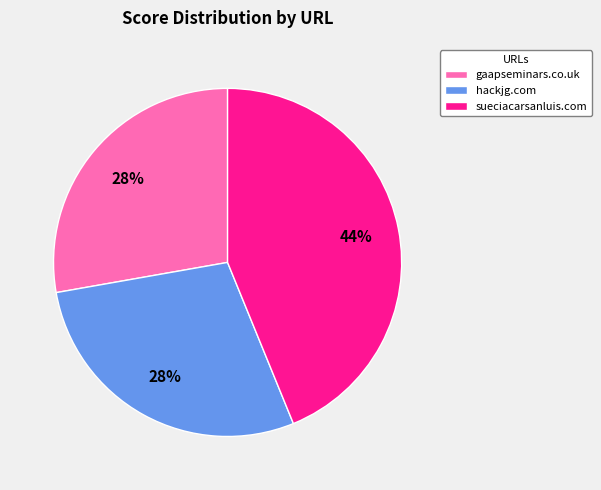

How many segments does this pie chart have?

3